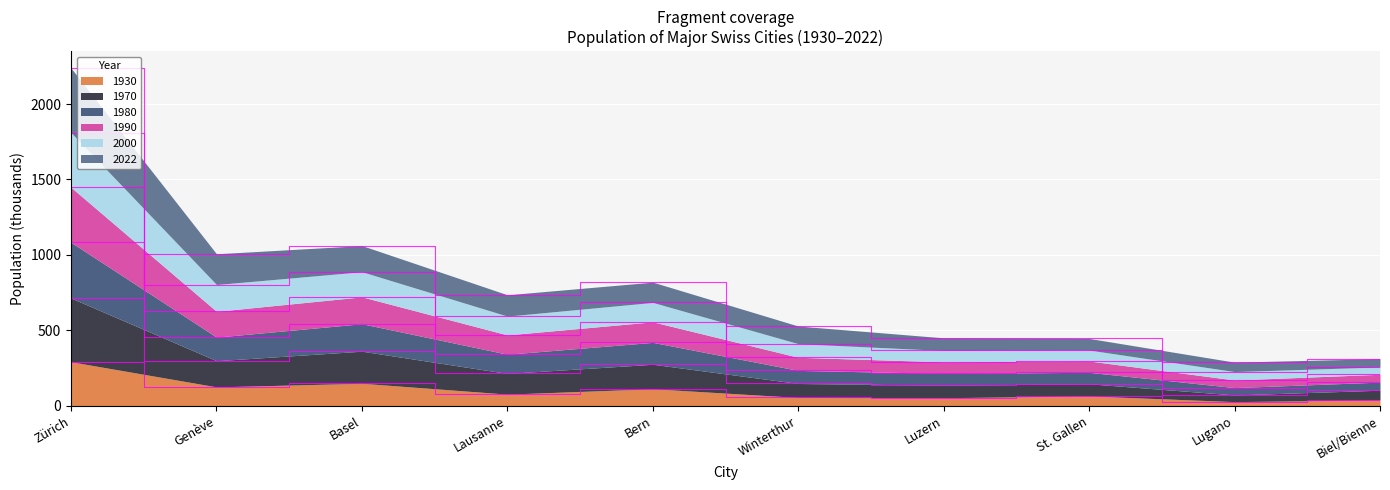

True or false: 1970 and 1930 intersect in this chart.

False